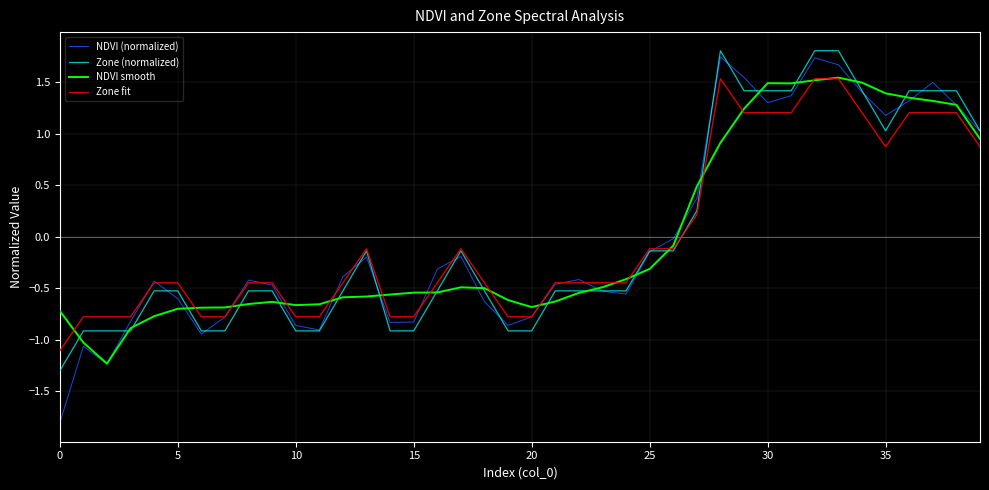

Which series has the widest spread of values?

NDVI (normalized)